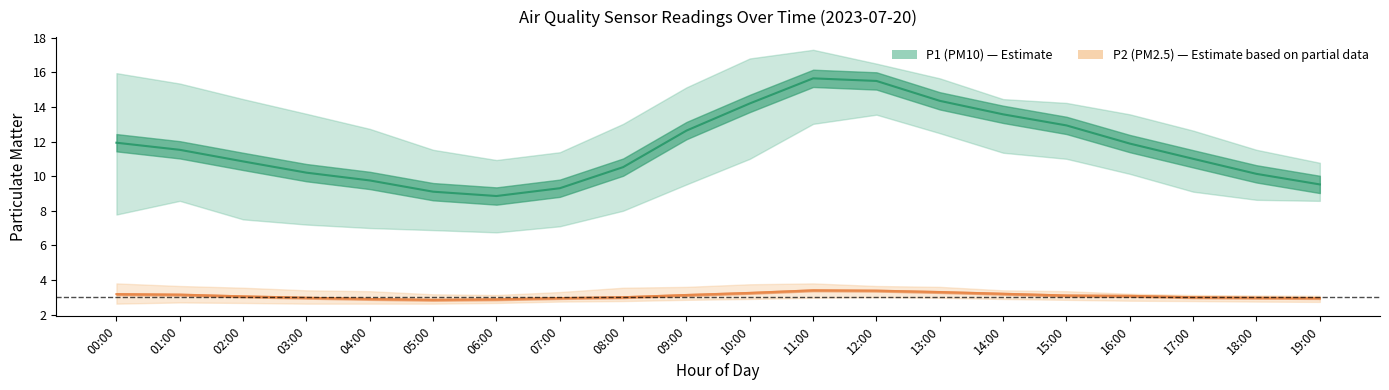

Is the value of P1 at 14:00 greater than the value of P2 at 02:00?

Yes